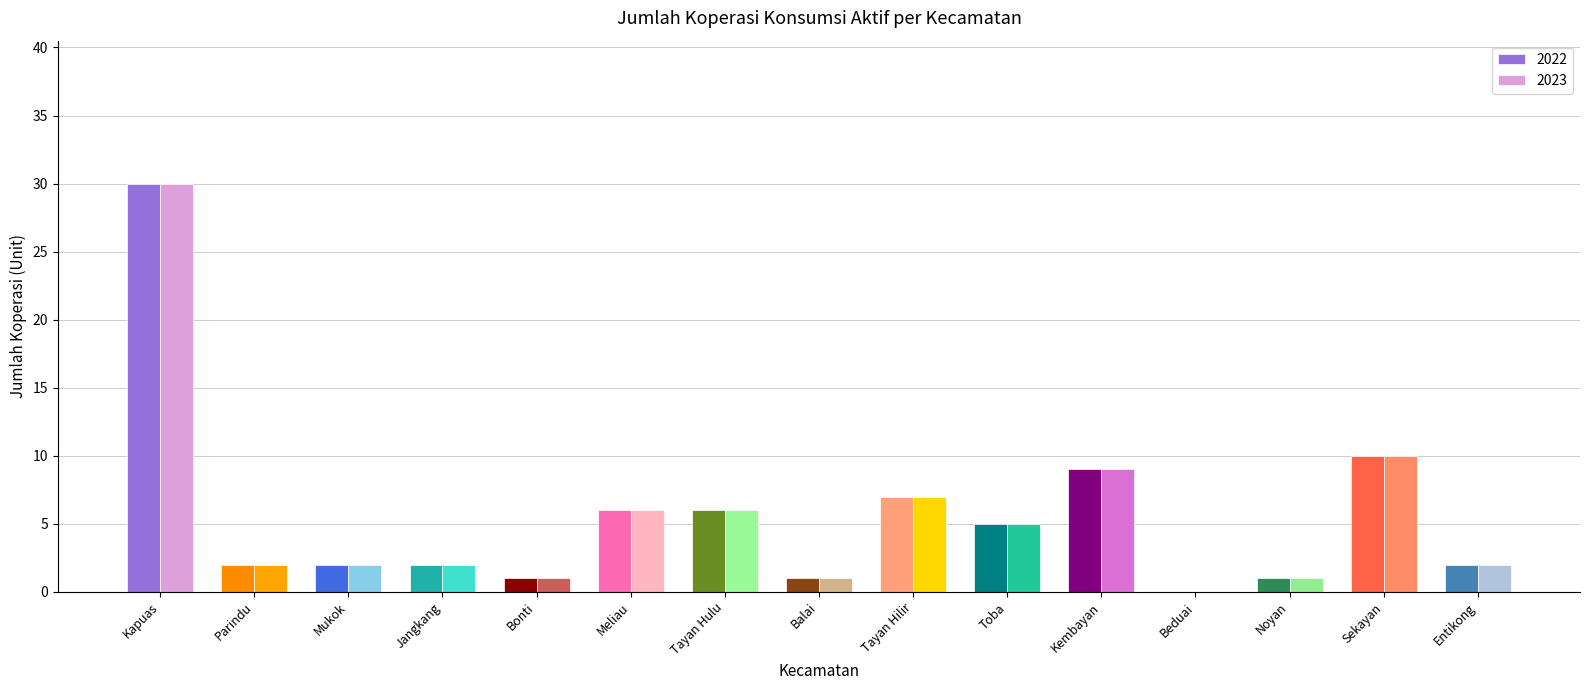

What is the total value across all series at Bonti?

2